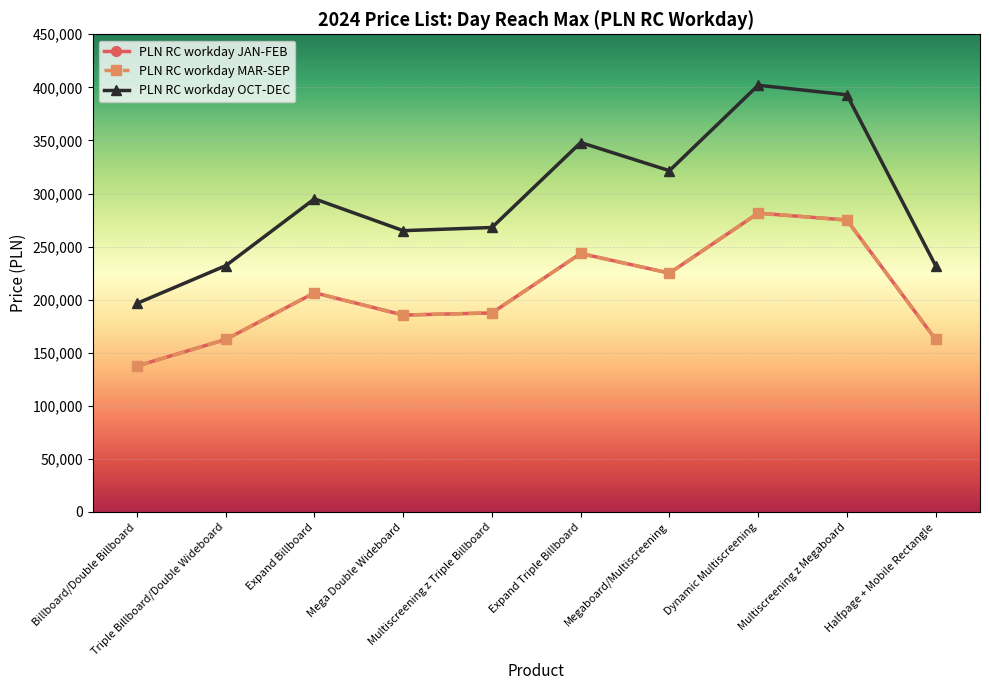

Does the chart have visible grid lines?

Yes